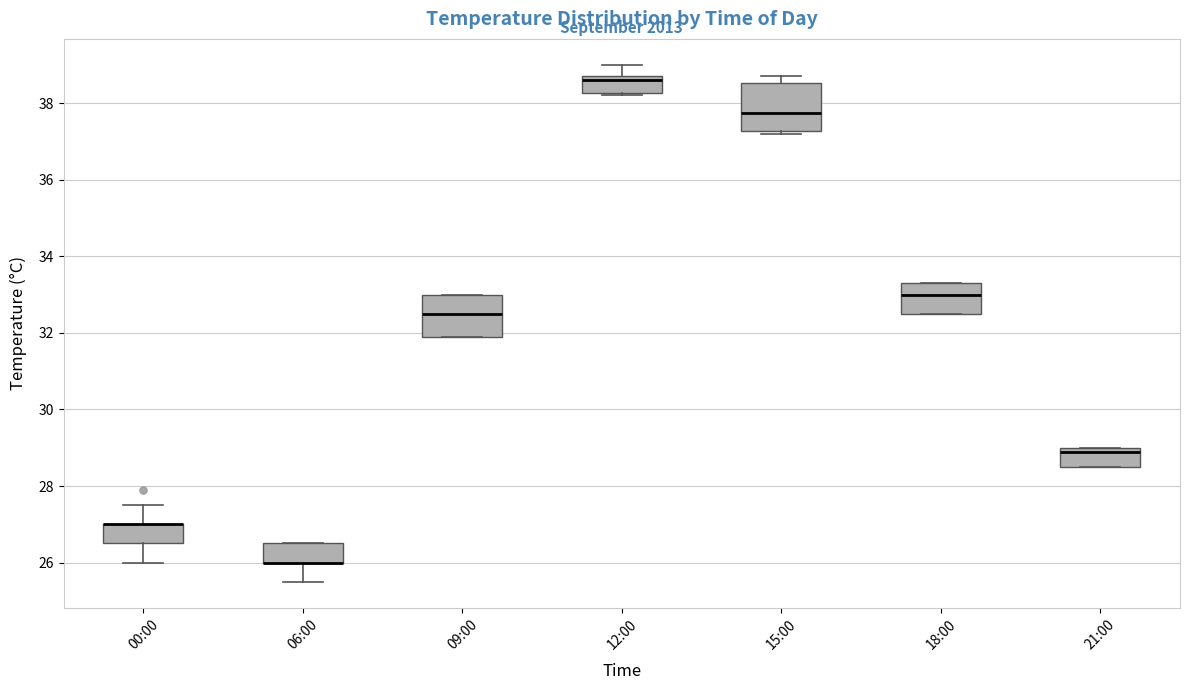

Where is the lower edge of the box for 15:00 on the y-axis? The values are not printed on the chart, so give them approximately, as read against the axis.

37.2